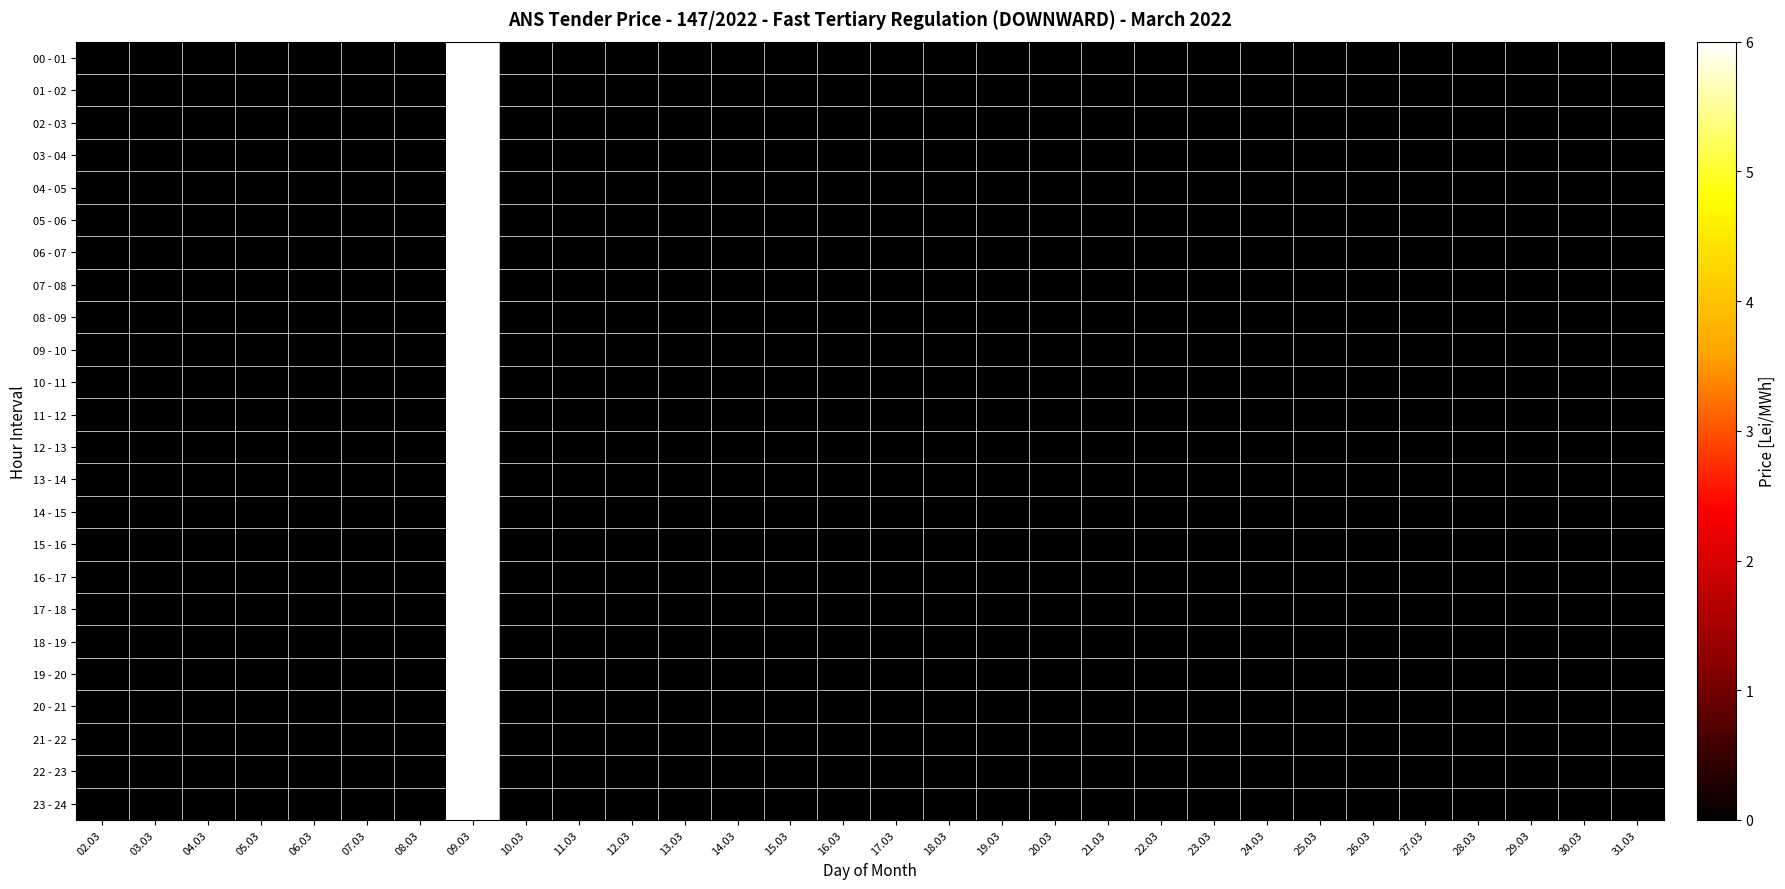

Which series has the largest range (max minus min)?

00 - 01